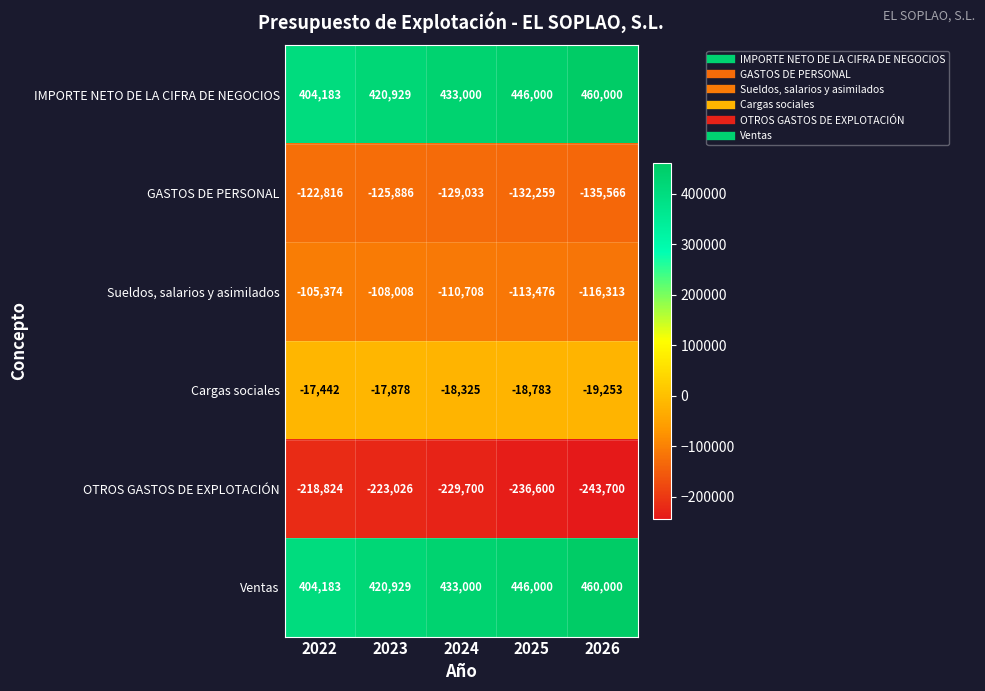

Reading left to right, transcribe all the data shown in this chart.

IMPORTE NETO DE LA CIFRA DE NEGOCIOS: 404183	420929	433000	446000	460000
GASTOS DE PERSONAL: -122816	-125886	-129033	-132259	-135566
Sueldos, salarios y asimilados: -105374	-108008	-110708	-113476	-116313
Cargas sociales: -17442	-17878	-18325	-18783	-19253
OTROS GASTOS DE EXPLOTACIÓN: -218824	-223026	-229700	-236600	-243700
Ventas: 404183	420929	433000	446000	460000